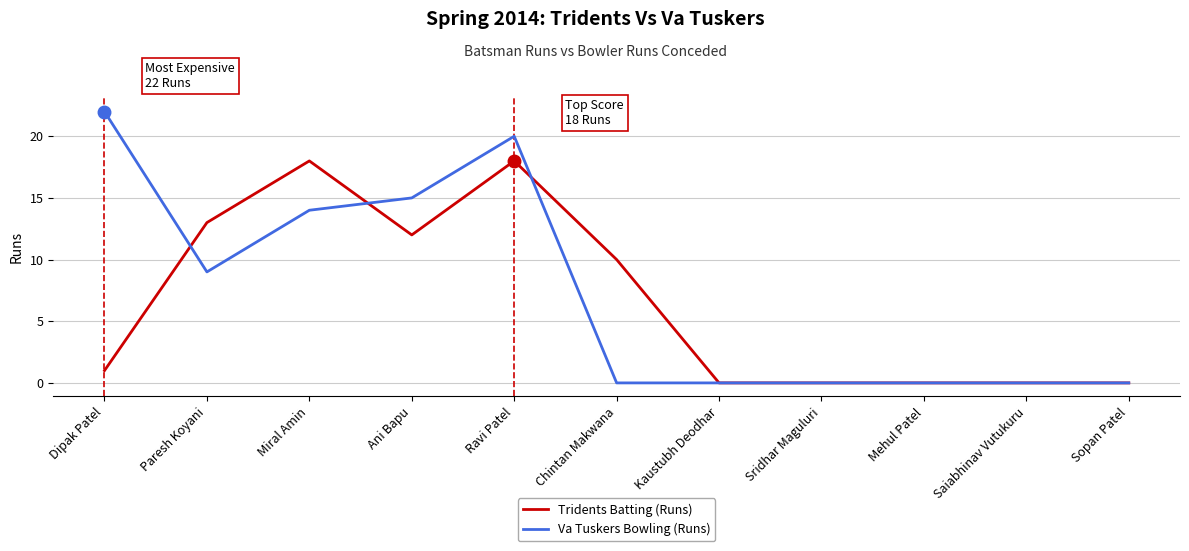

At which label is Va Tuskers Bowling (Runs) closest to 11?

Paresh Koyani